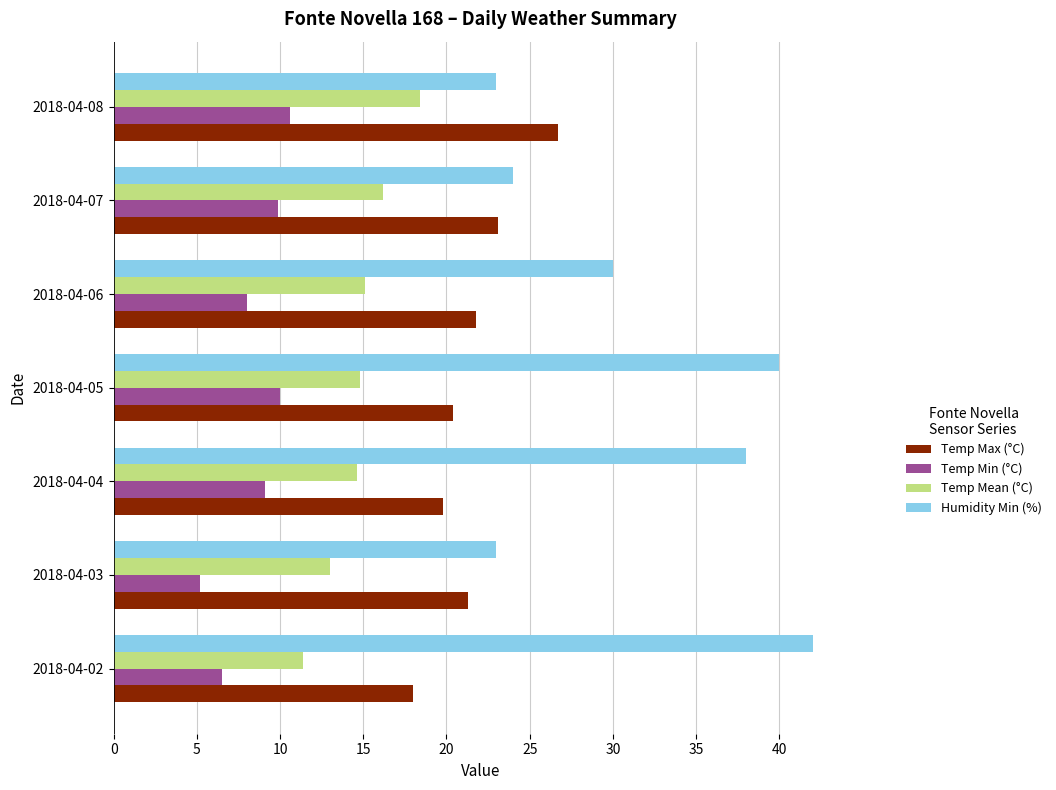

Is it true that Humidity Min (%) equals 13.9 at 2018-04-08?

False